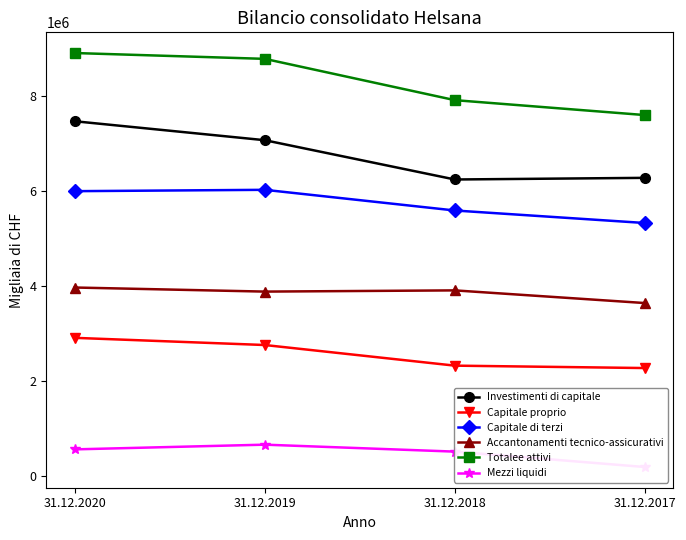

At which label does Mezzi liquidi reach its peak?

31.12.2019